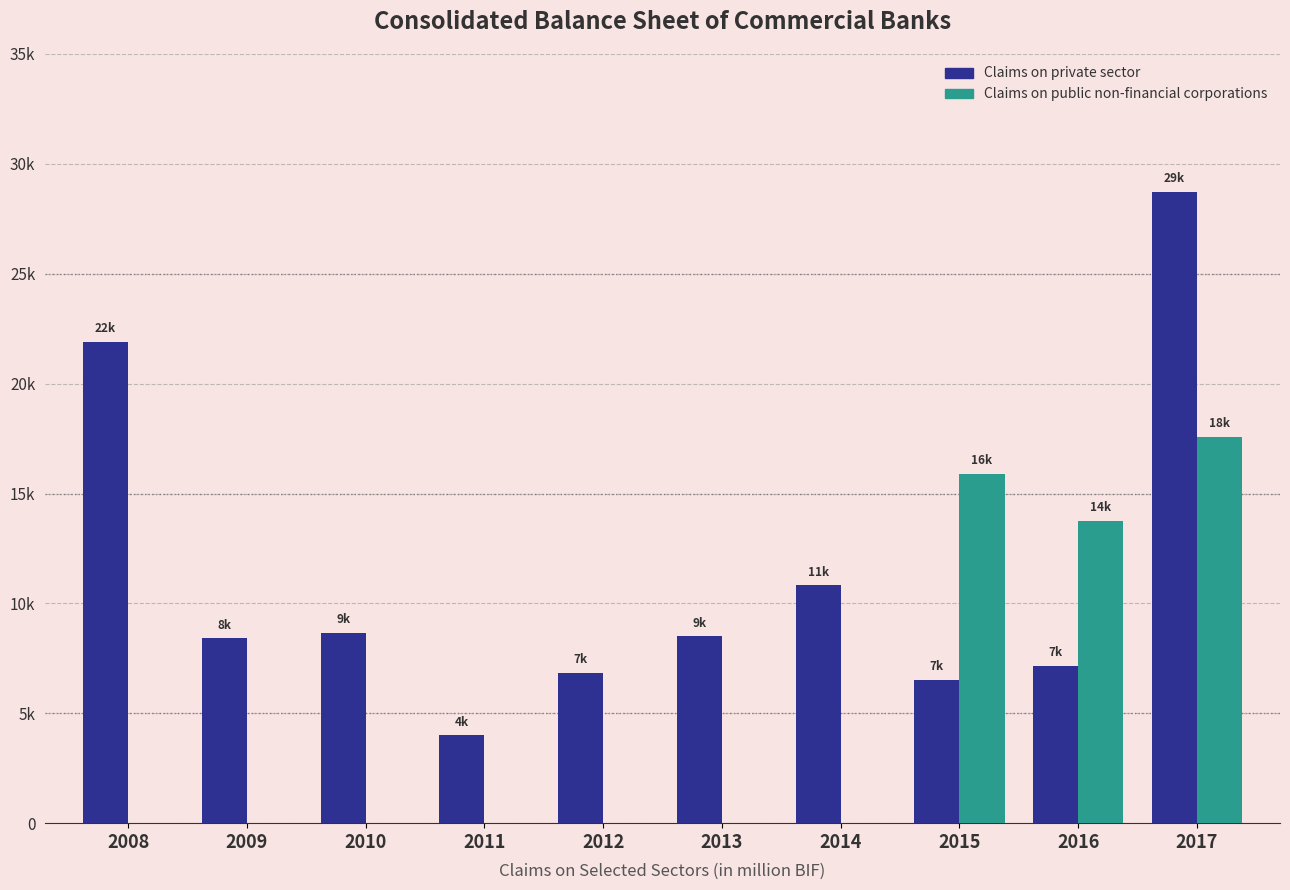

Are the bars grouped side by side (vs. stacked)?

Yes